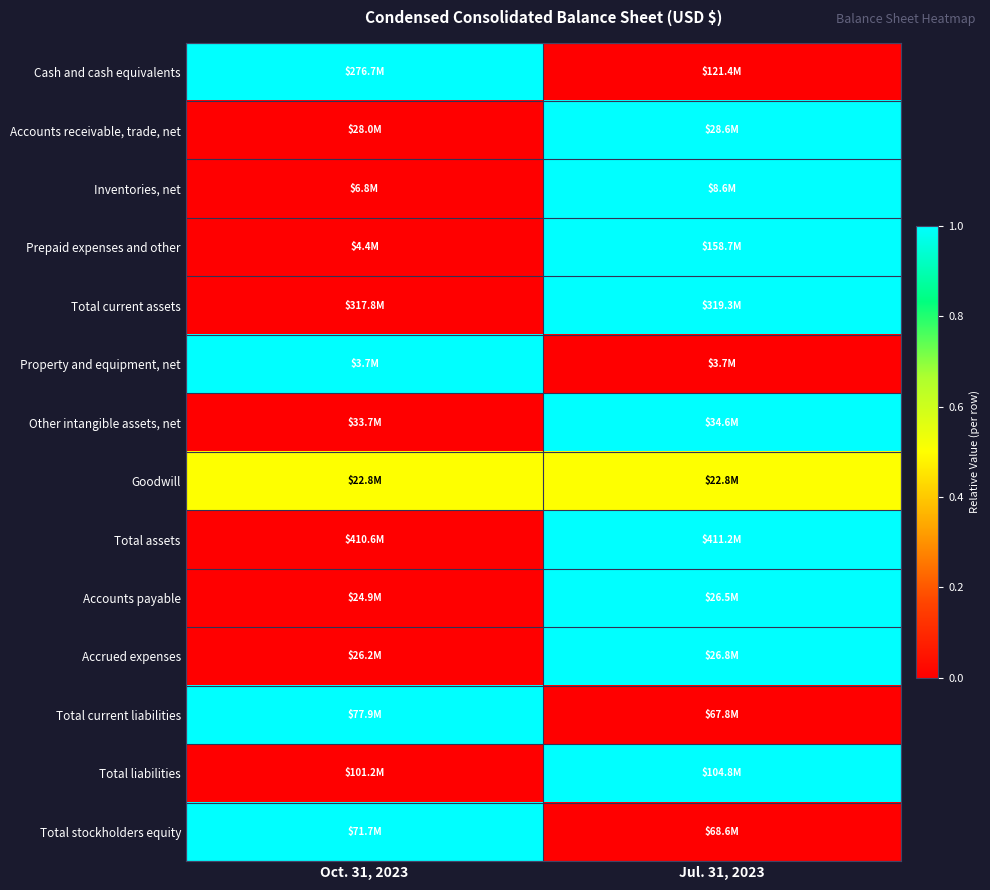

At Oct. 31, 2023, list the series in order from smallest to largest.

Accounts receivable, trade, net, Inventories, net, Prepaid expenses and other, Total current assets, Other intangible assets, net, Total assets, Accounts payable, Accrued expenses, Total liabilities, Goodwill, Cash and cash equivalents, Property and equipment, net, Total current liabilities, Total stockholders equity